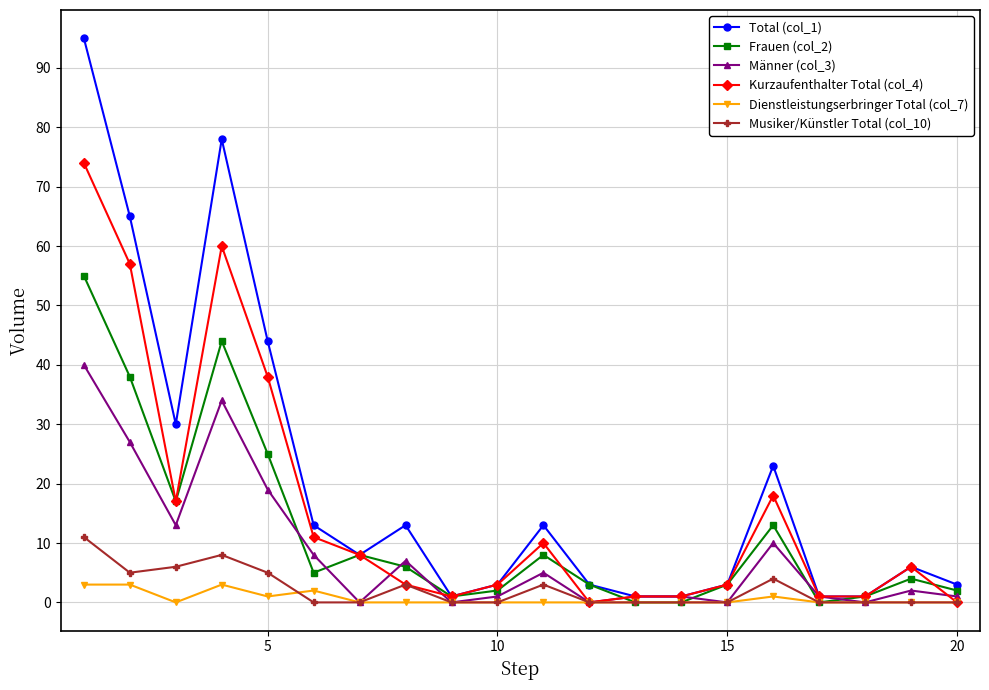

What is the maximum value shown in the chart?

95